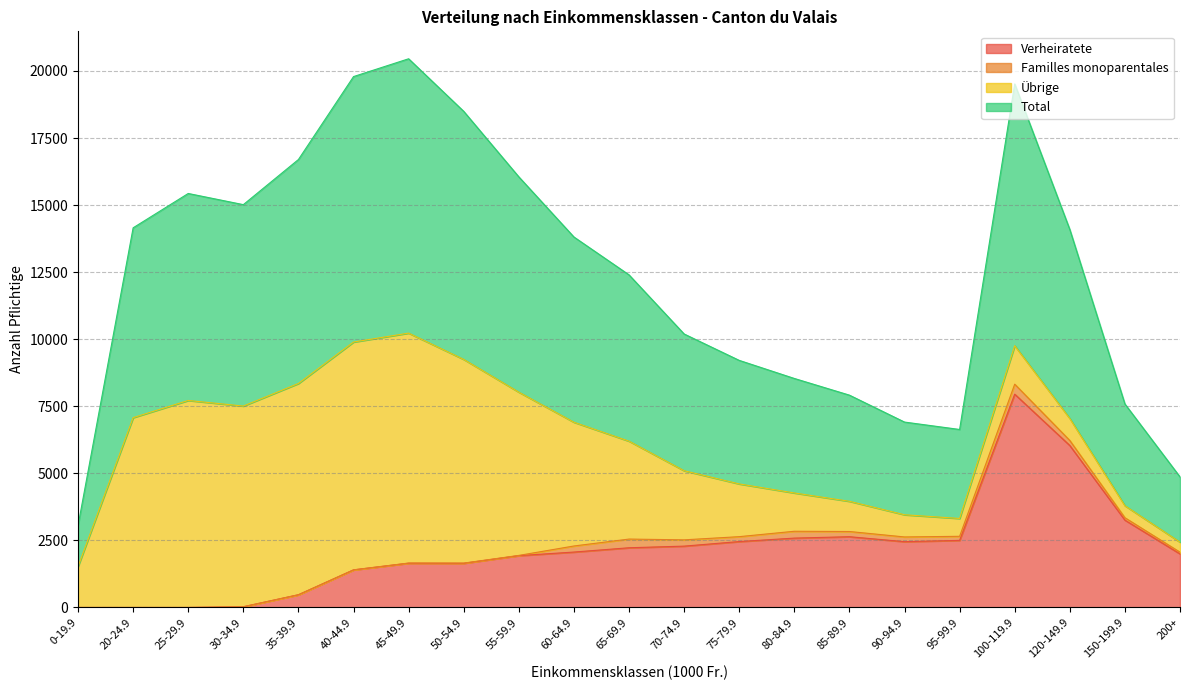

List the labels in order of Verheiratete value, smallest first.

0-19.9, 20-24.9, 25-29.9, 30-34.9, 35-39.9, 40-44.9, 50-54.9, 45-49.9, 55-59.9, 200+, 60-64.9, 65-69.9, 70-74.9, 90-94.9, 75-79.9, 95-99.9, 80-84.9, 85-89.9, 150-199.9, 120-149.9, 100-119.9